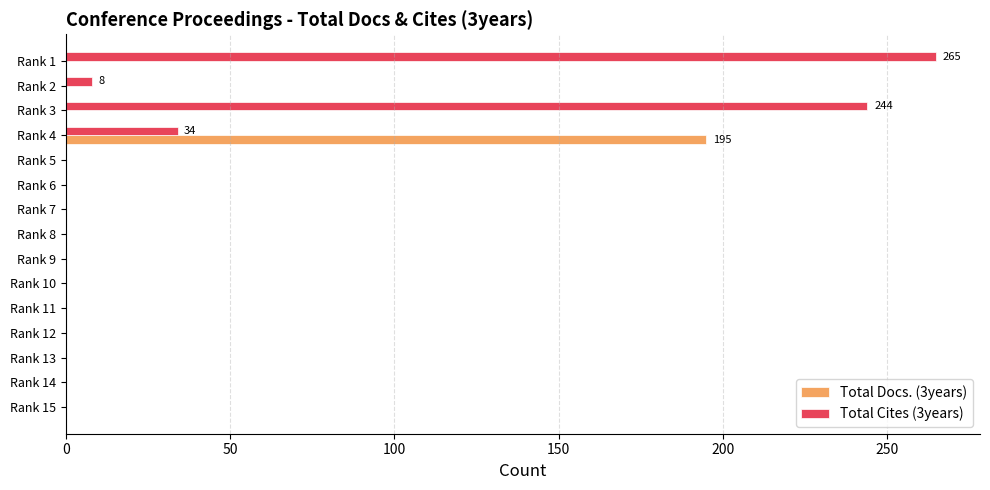

Between Rank 7 and Rank 1, which series saw the biggest shift?

Total Cites (3years)